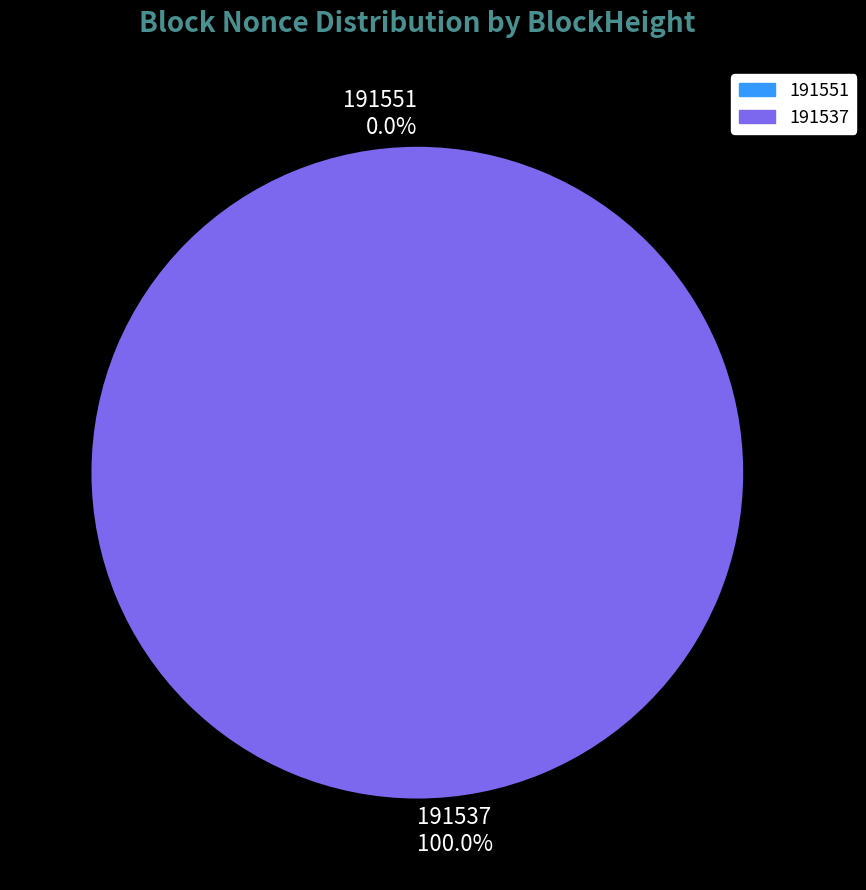

Rank the categories by value from highest to lowest.

191537, 191551